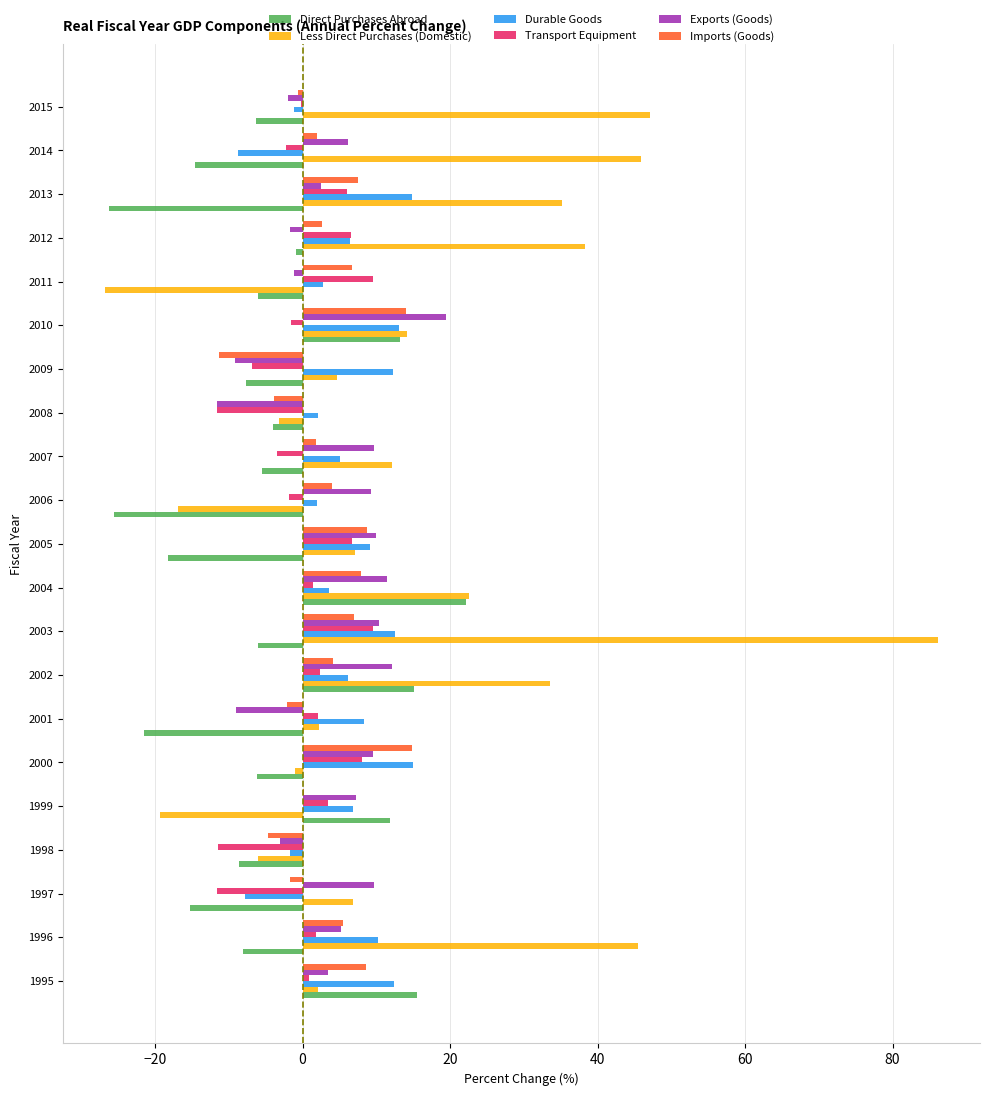

The Exports (Goods) series shows -11.6 at 2008. True or false?

True